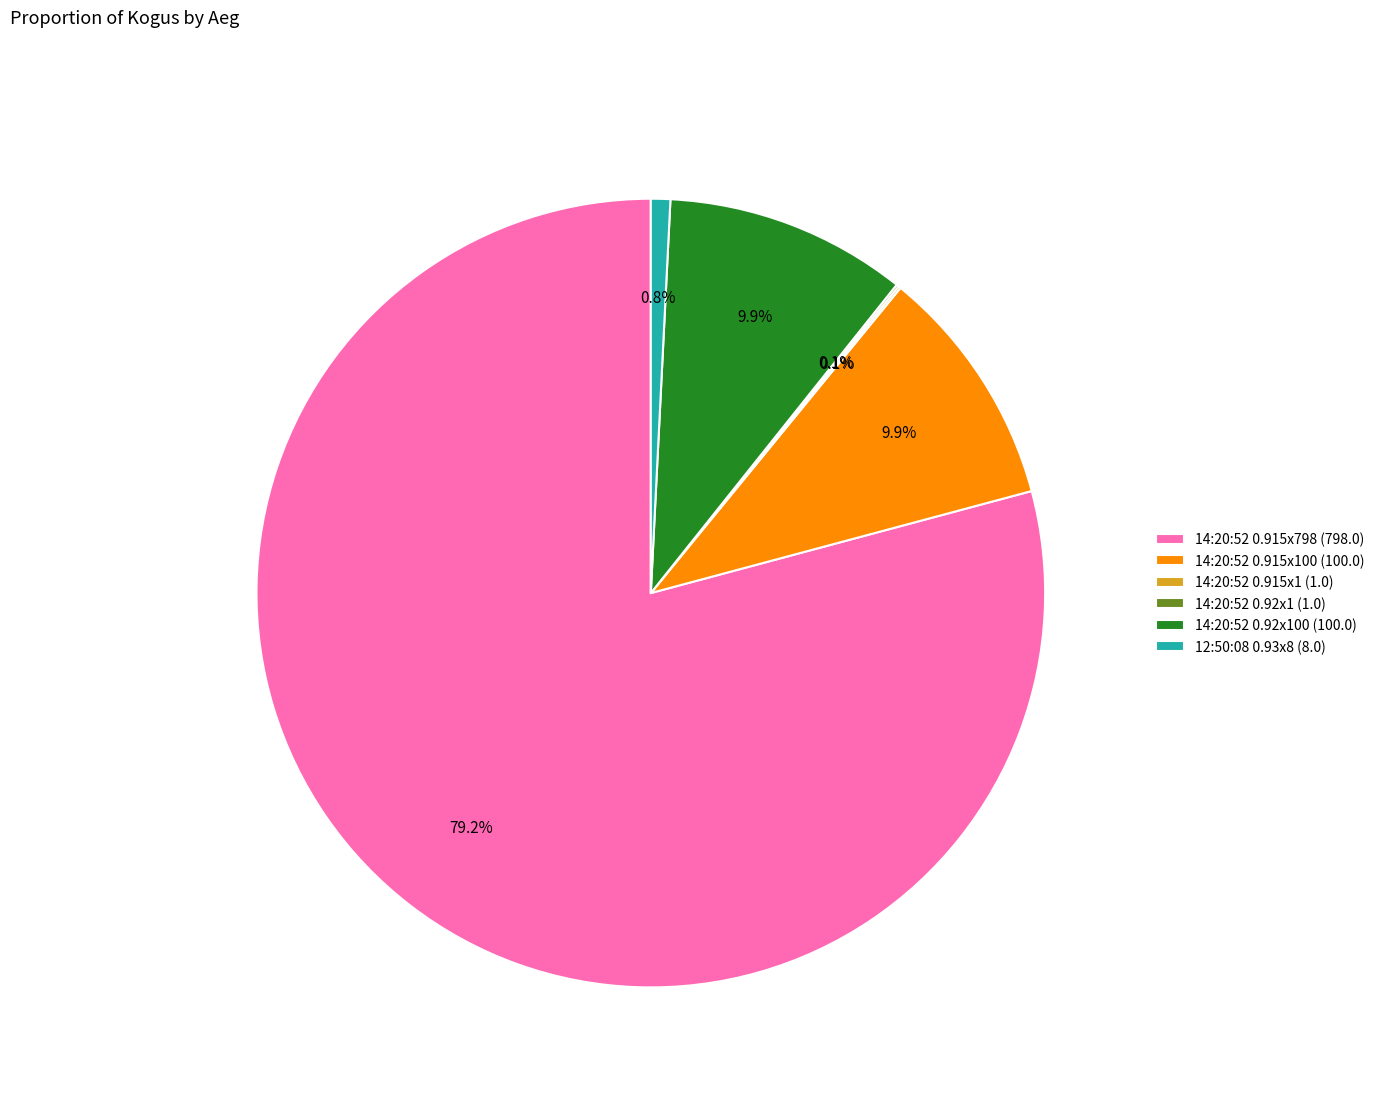

What is the largest slice in the pie chart?

14:20:52 0.915x798 (798.0)